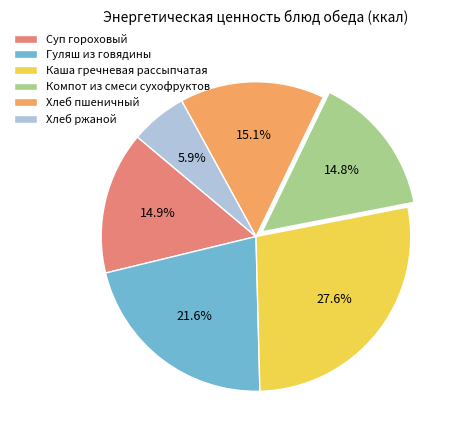

What percentage is the Компот из смеси сухофруктов slice, to the nearest percent?

15%